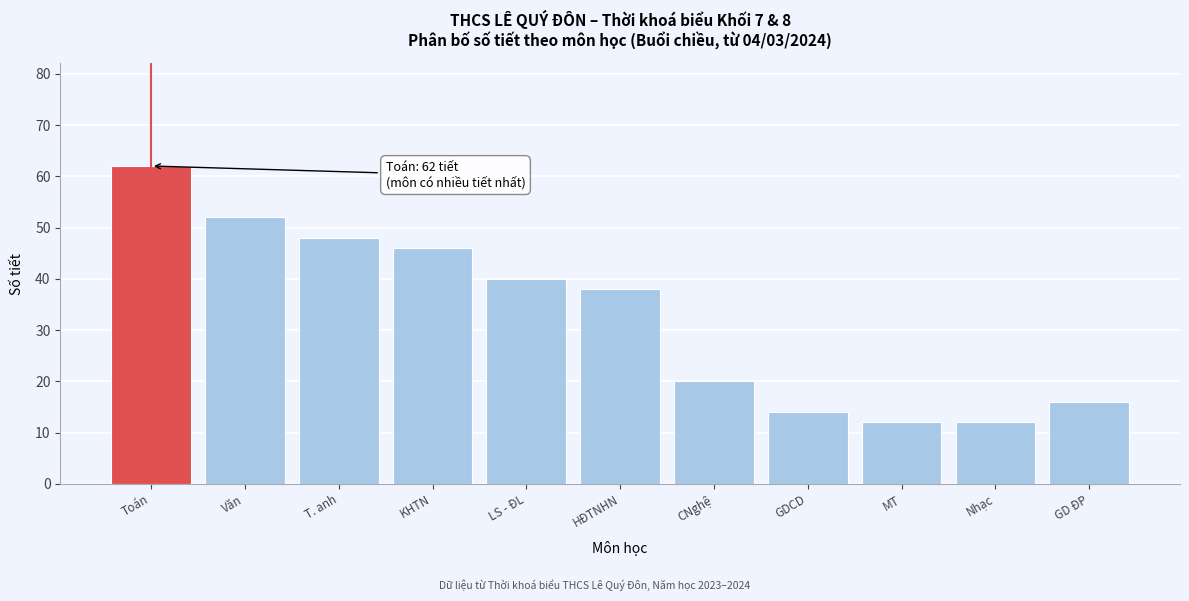

Reading right to left, list all the values displayed in this chart.

GD ĐP=16	Nhạc=12	MT=12	GDCD=14	CNghệ=20	HĐTNHN=38	LS - ĐL=40	KHTN=46	T. anh=48	Văn=52	Toán=62